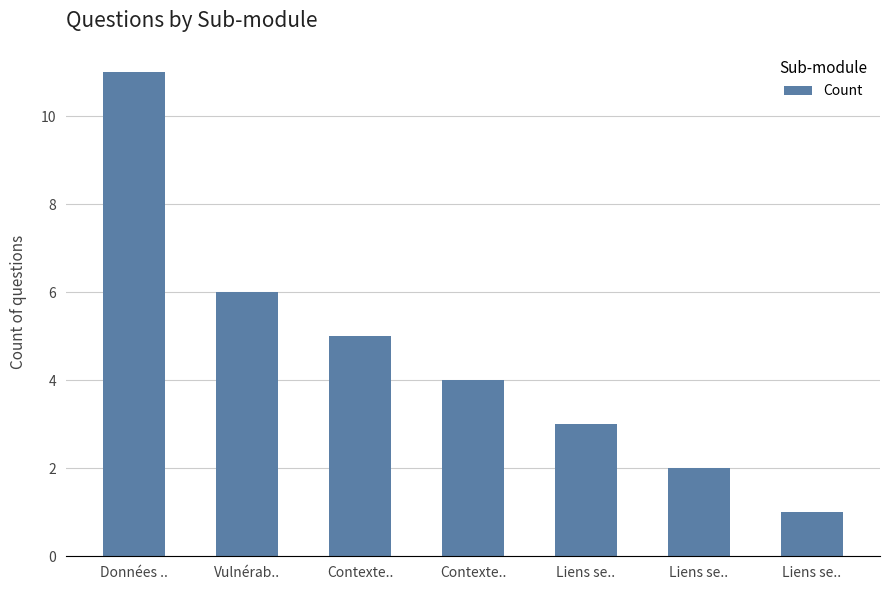

What is the difference between the values at Contexte.. and Vulnérab..?

1